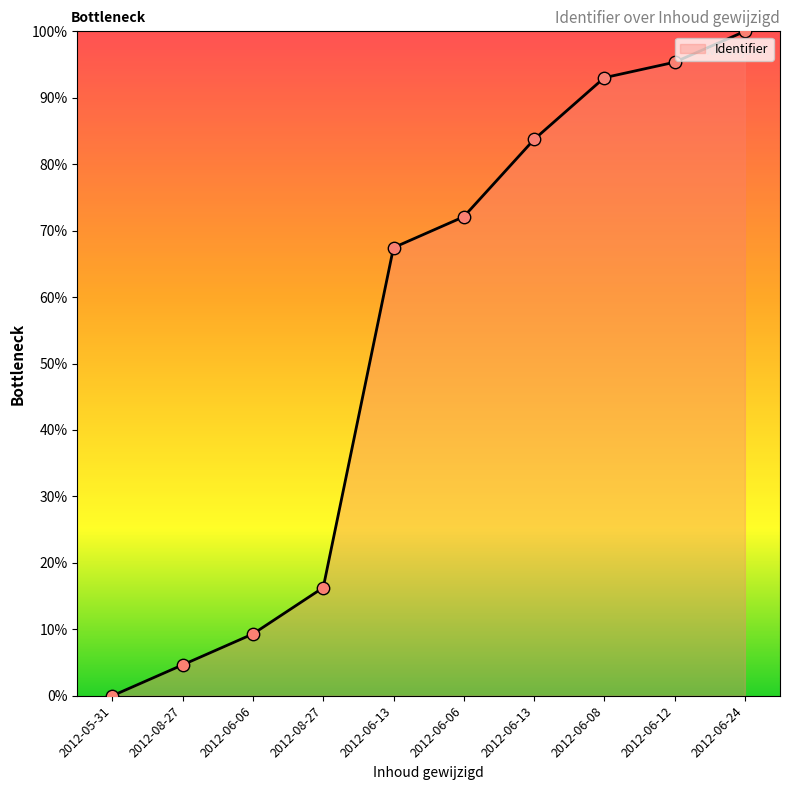

Does the chart have visible grid lines?

No